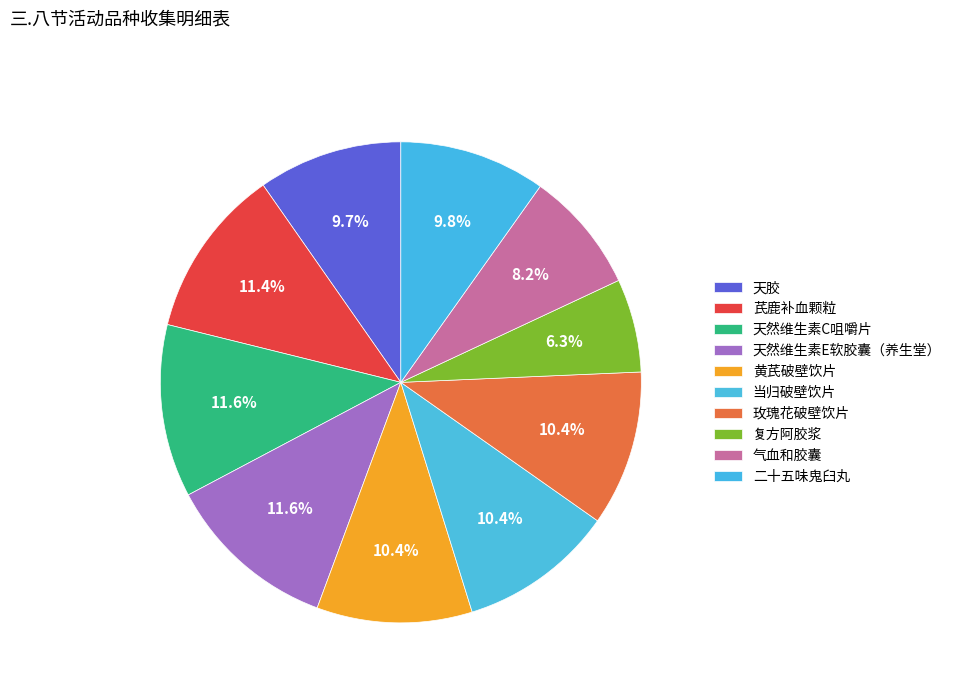

What is the change in value from 天然维生素C咀嚼片 to 黄芪破壁饮片?

-13964